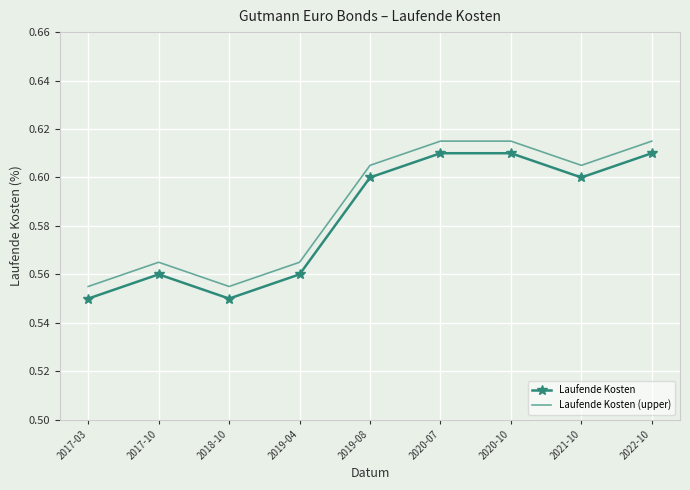

Is the value of Laufende Kosten (upper) at 2018-10 greater than the value of Laufende Kosten at 2017-03?

Yes